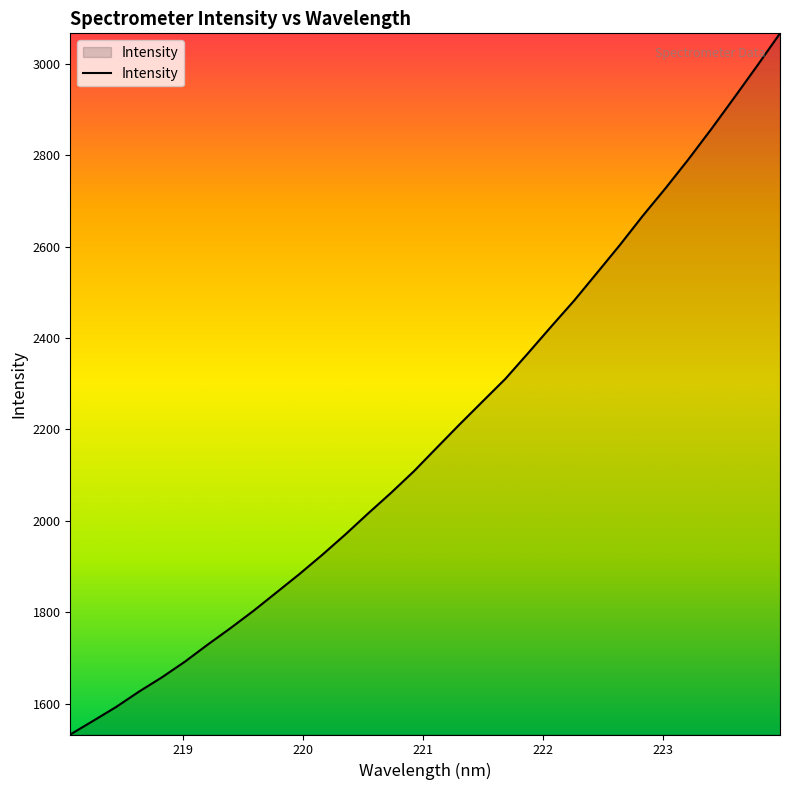

Reading left to right, extract all data points from this chart.

1533.1	1563.1	1593.3	1626.9	1658.2	1692.3	1729.8	1766.0	1803.7	1843.8	1883.9	1926.1	1970.2	2016.5	2061.5	2108.7	2160.2	2211.4	2261.3	2311.0	2367.6	2425.2	2481.7	2542.4	2603.4	2667.2	2727.8	2790.9	2857.1	2925.5	2995.0	3066.0